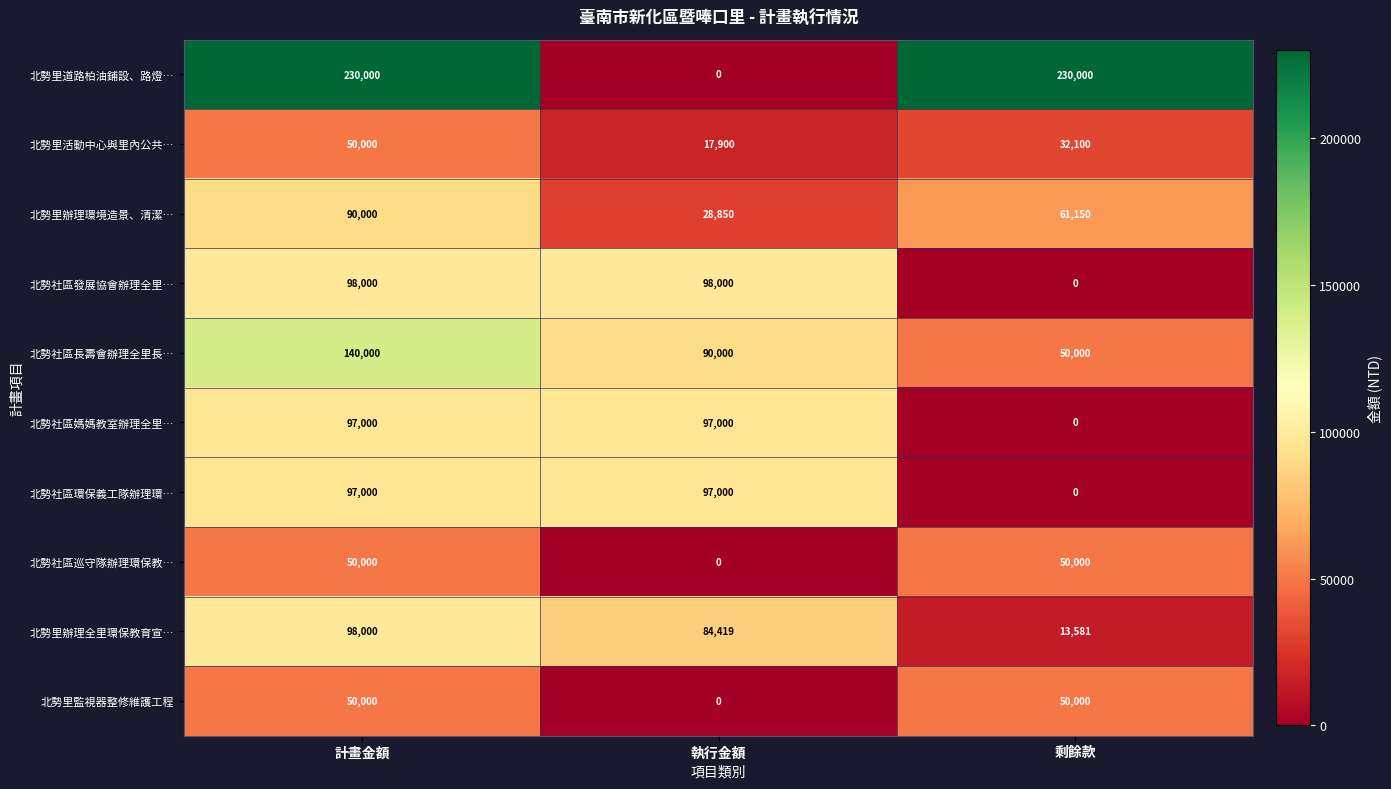

The 北勢社區長壽會辦理全里長… series shows 84855 at 剩餘款. True or false?

False